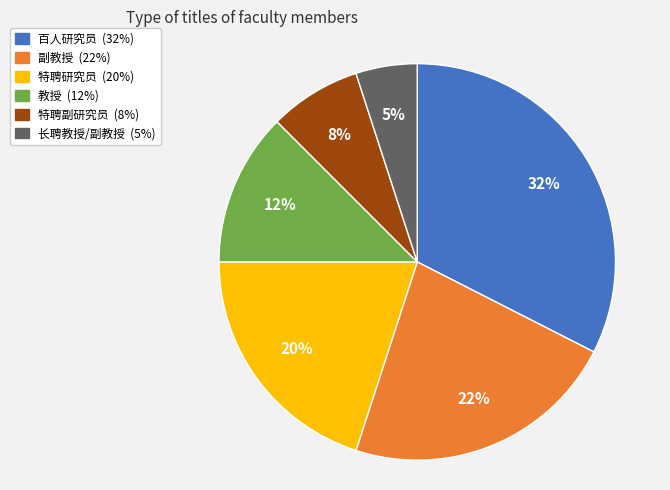

Rank the categories by value from highest to lowest.

百人研究员, 副教授, 特聘研究员, 教授, 特聘副研究员, 长聘教授/副教授